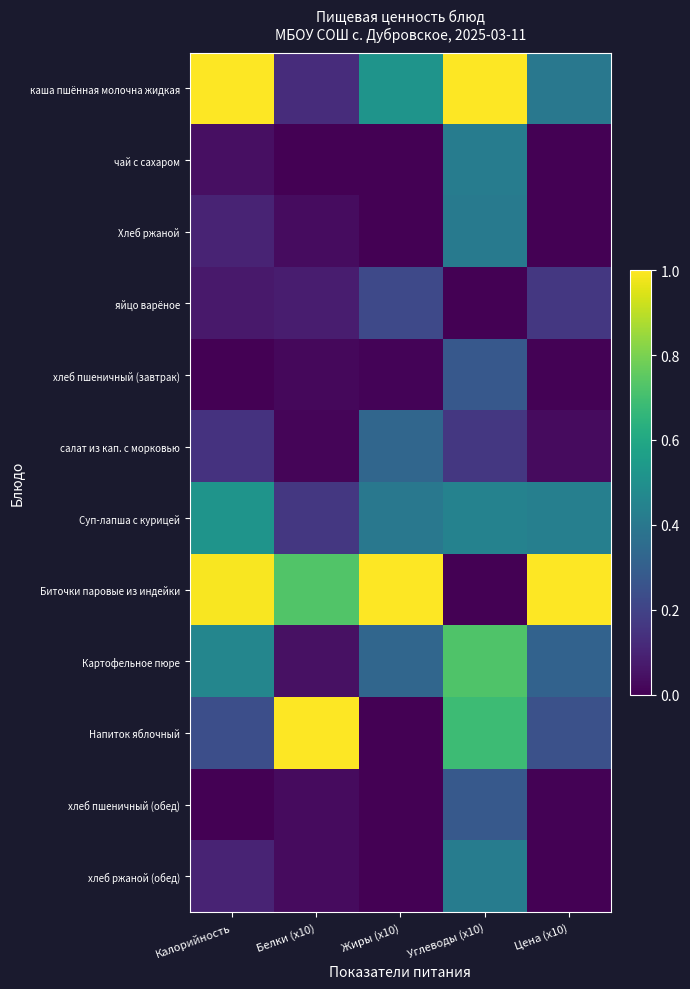

At how many categories does at least one series exceed 0?

5